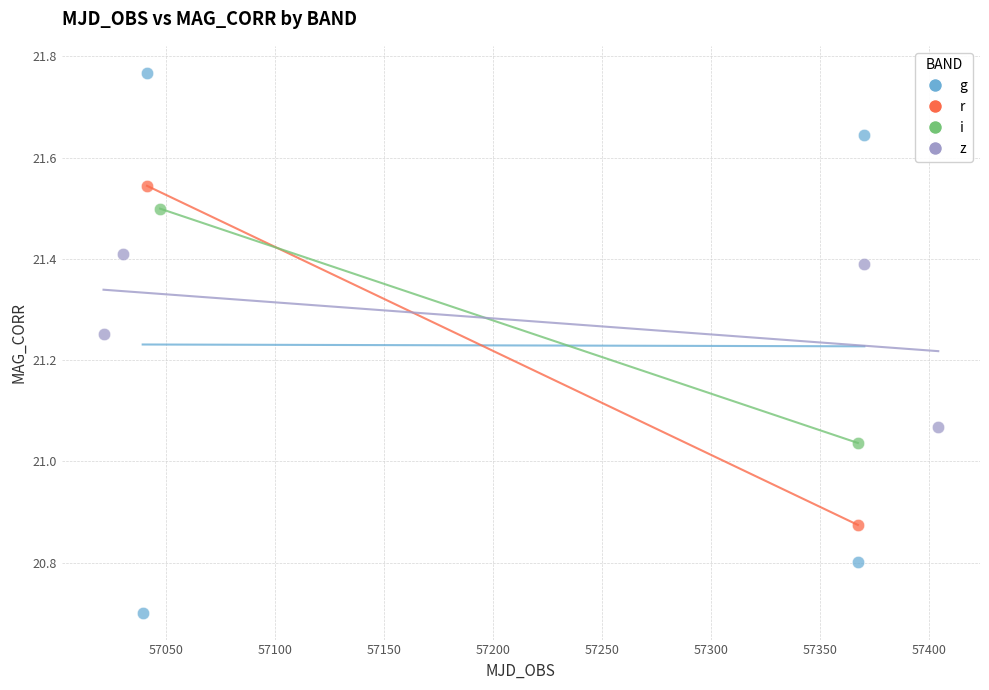

What are all the series names shown in the legend?

g, r, i, z